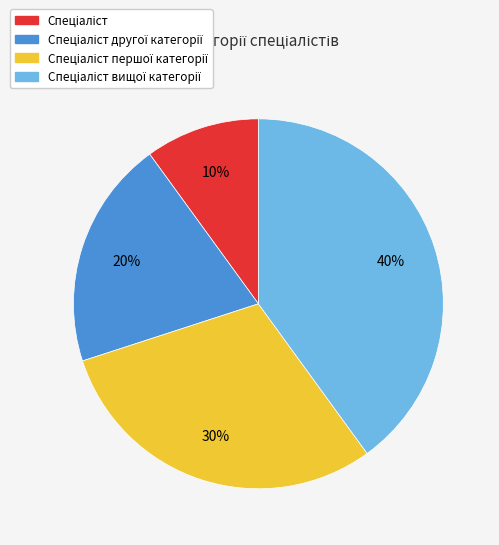

Is there any slice that represents more than half of the pie?

No